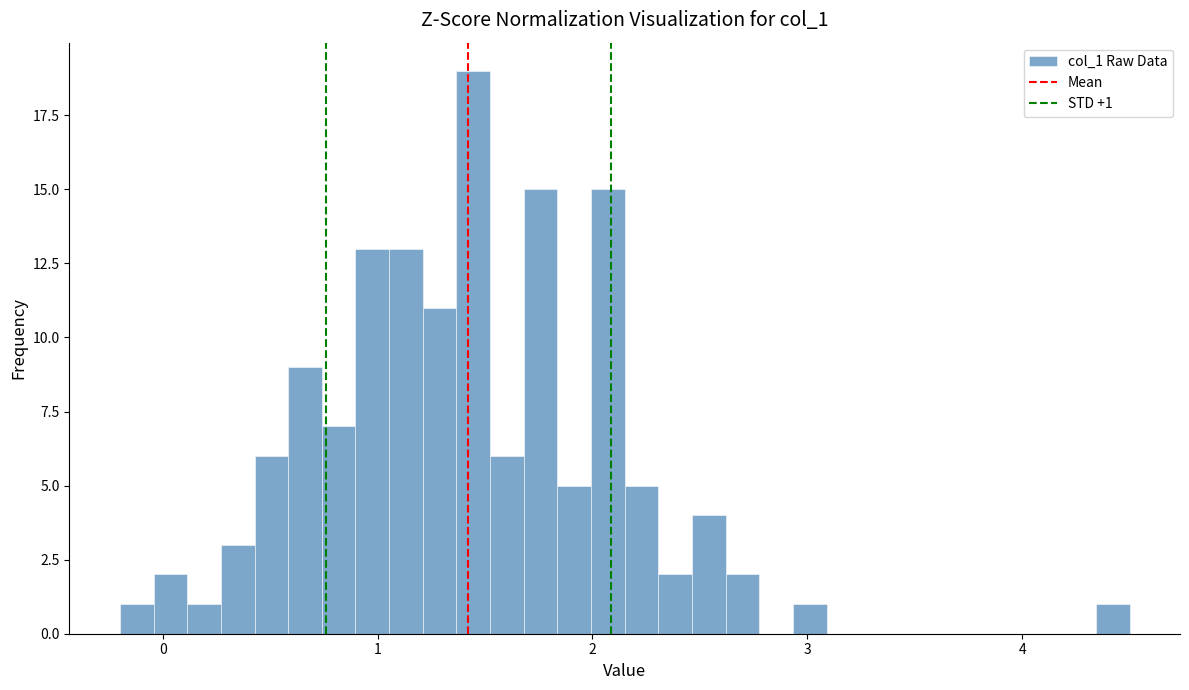

Around what value on the x-axis is the tallest bar? Give the approximate position of its centre, as read against the axis.

1.4